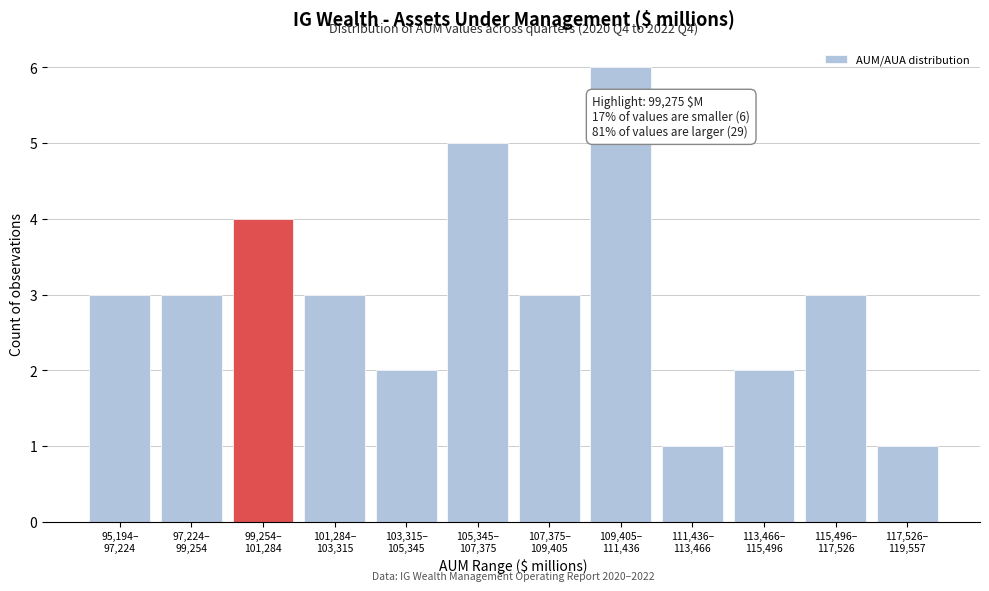

Reading left to right, transcribe all the data shown in this chart.

3	3	4	3	2	5	3	6	1	2	3	1